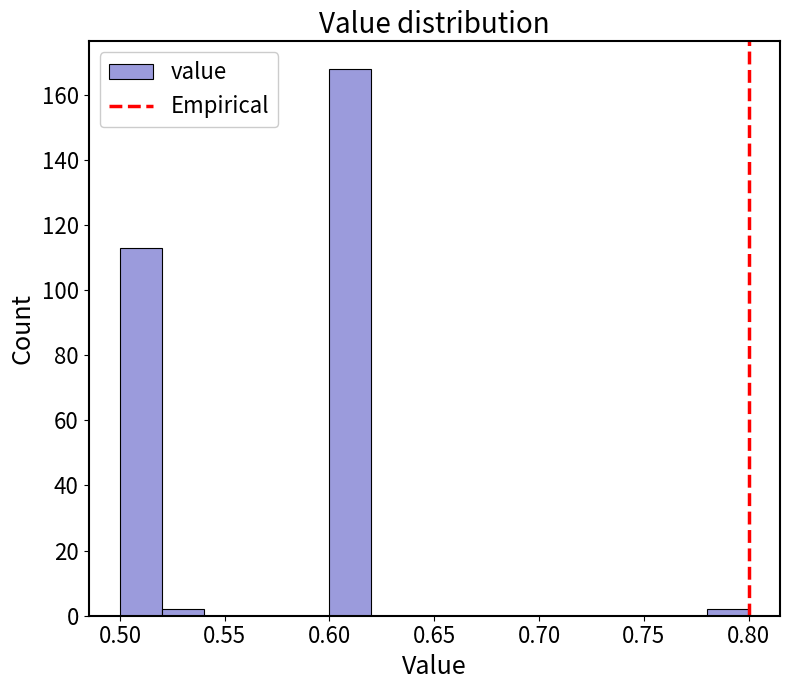

Reading left to right, list every bar in this chart as the range it spans on the x-axis followed by its height. The values are not printed on the chart, so give them approximately, as read against the axis.

0.50 to 0.52: 114
0.52 to 0.54: 2
0.54 to 0.56: 0
0.56 to 0.58: 0
0.58 to 0.60: 0
0.60 to 0.62: 168
0.62 to 0.64: 0
0.64 to 0.66: 0
0.66 to 0.68: 0
0.68 to 0.70: 0
0.70 to 0.72: 0
0.72 to 0.74: 0
0.74 to 0.76: 0
0.76 to 0.78: 0
0.78 to 0.80: 2